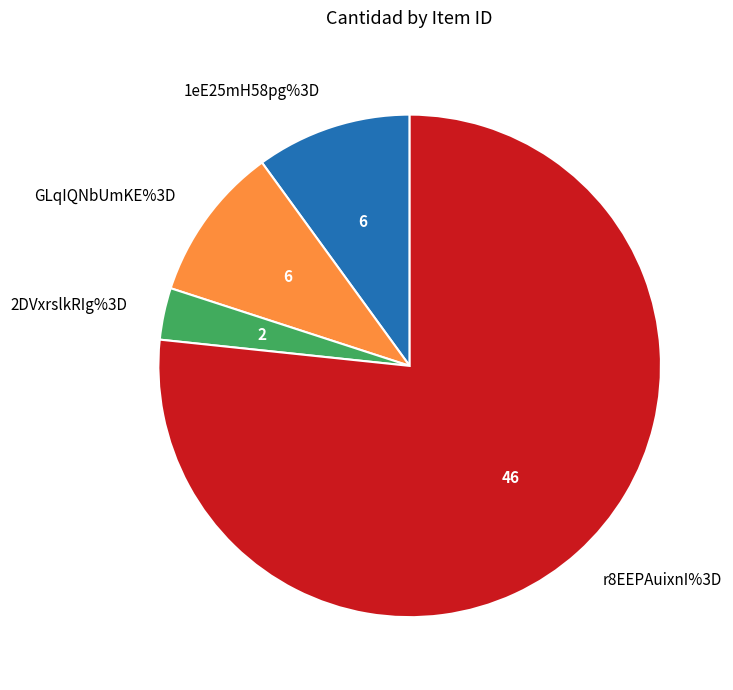

Does GLqIQNbUmKE%3D account for over 50% of the chart?

No